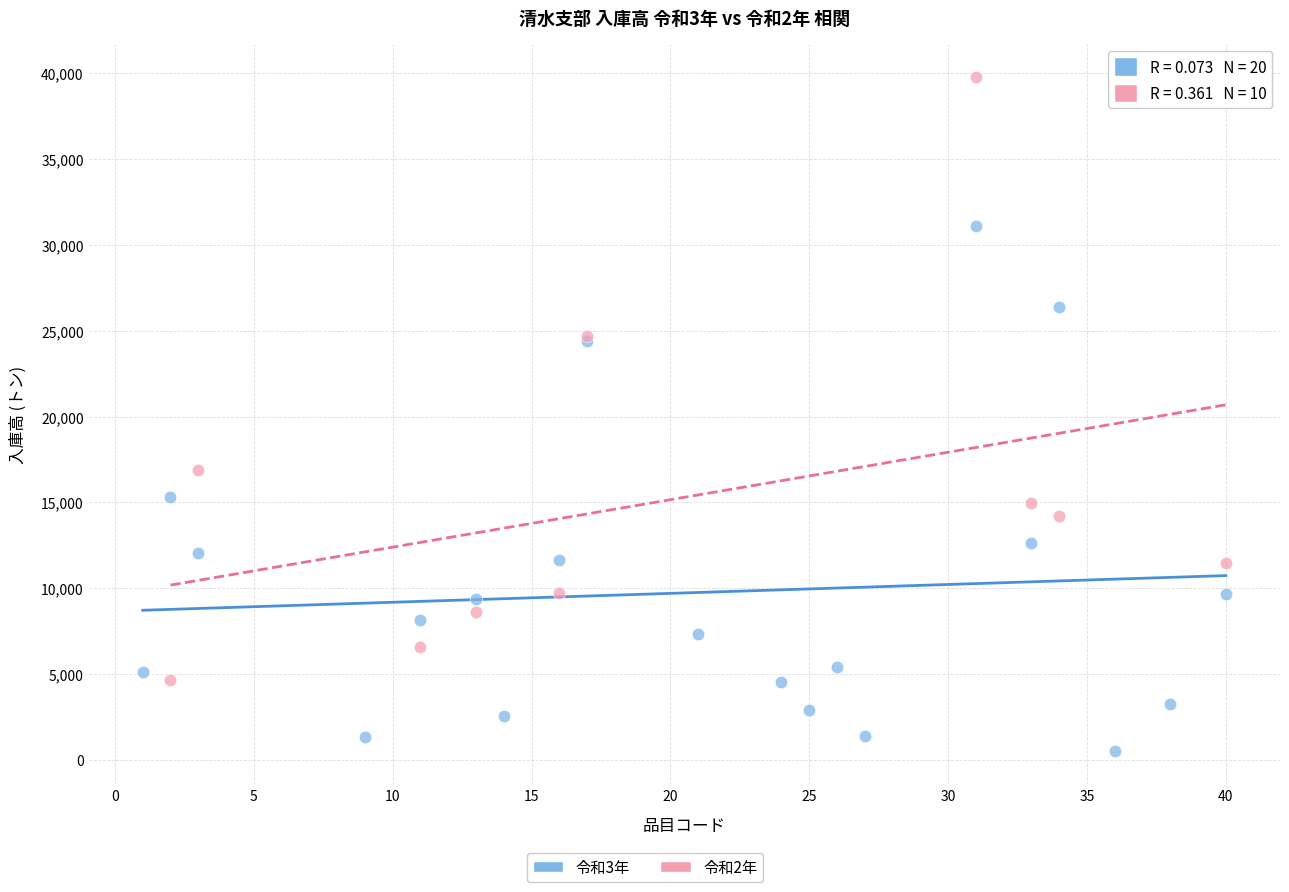

Which series reaches the minimum Y coordinate?

令和3年